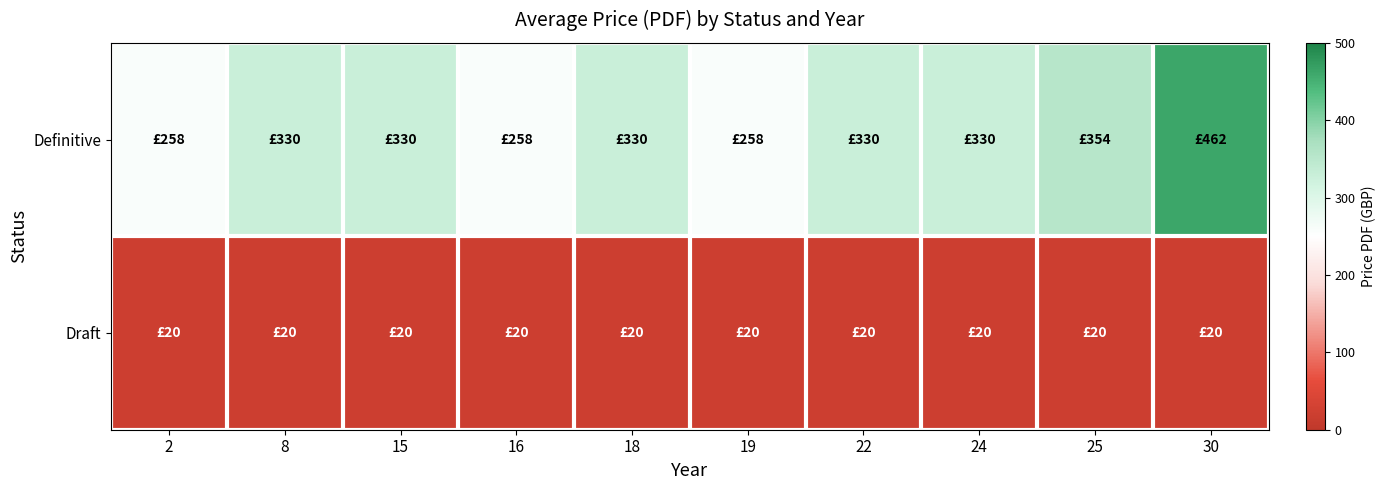

Reading right to left, list all the values displayed in this chart.

Definitive: 30=462	25=354	24=330	22=330	19=258	18=330	16=258	15=330	8=330	2=258
Draft: 30=20	25=20	24=20	22=20	19=20	18=20	16=20	15=20	8=20	2=20